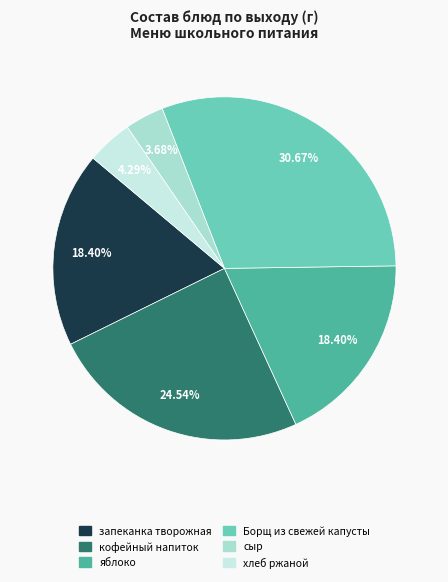

Which slice is the smallest?

сыр